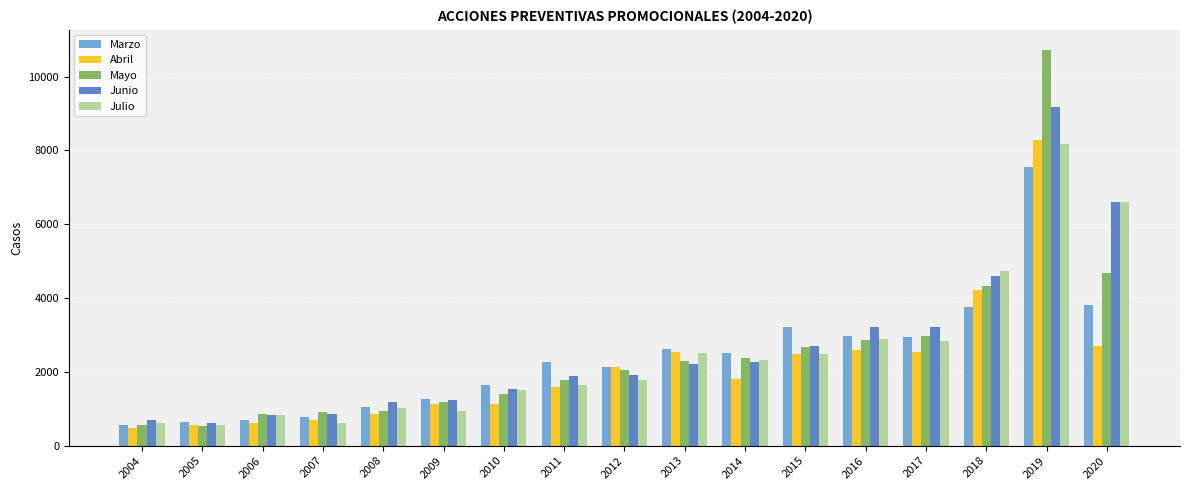

Between 2007 and 2014, which series saw the biggest shift?

Marzo